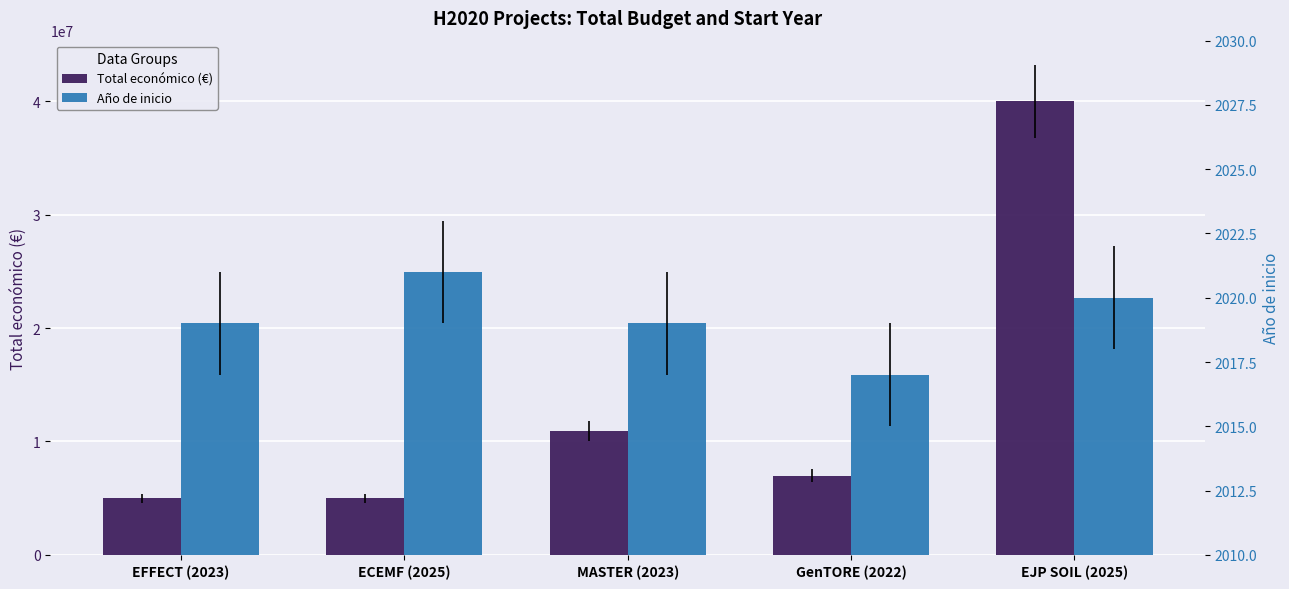

How many values in the Total económico (€) series exceed 6999999?

2